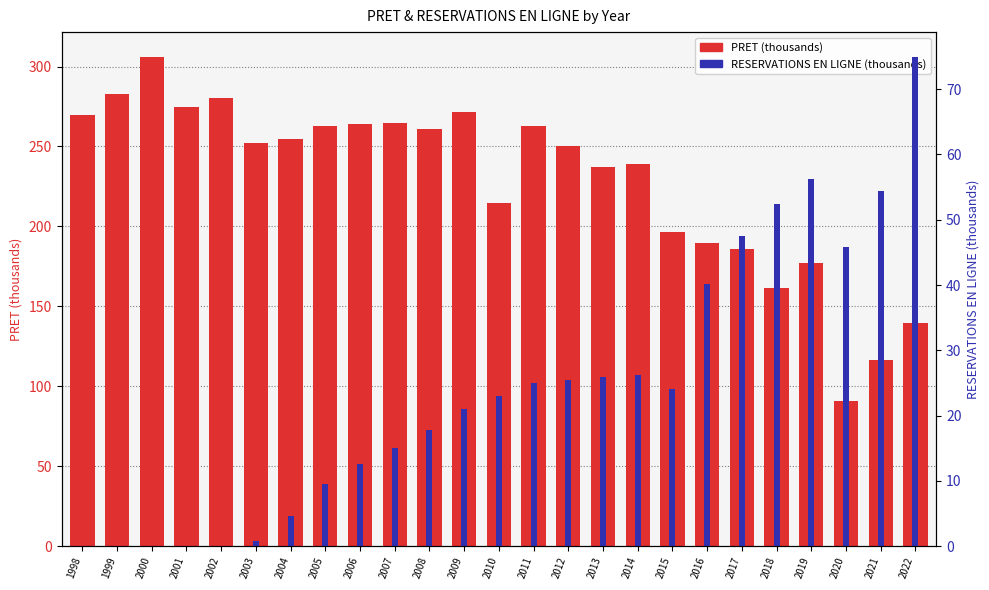

At which label does PRET (thousands) first exceed 252?

1998